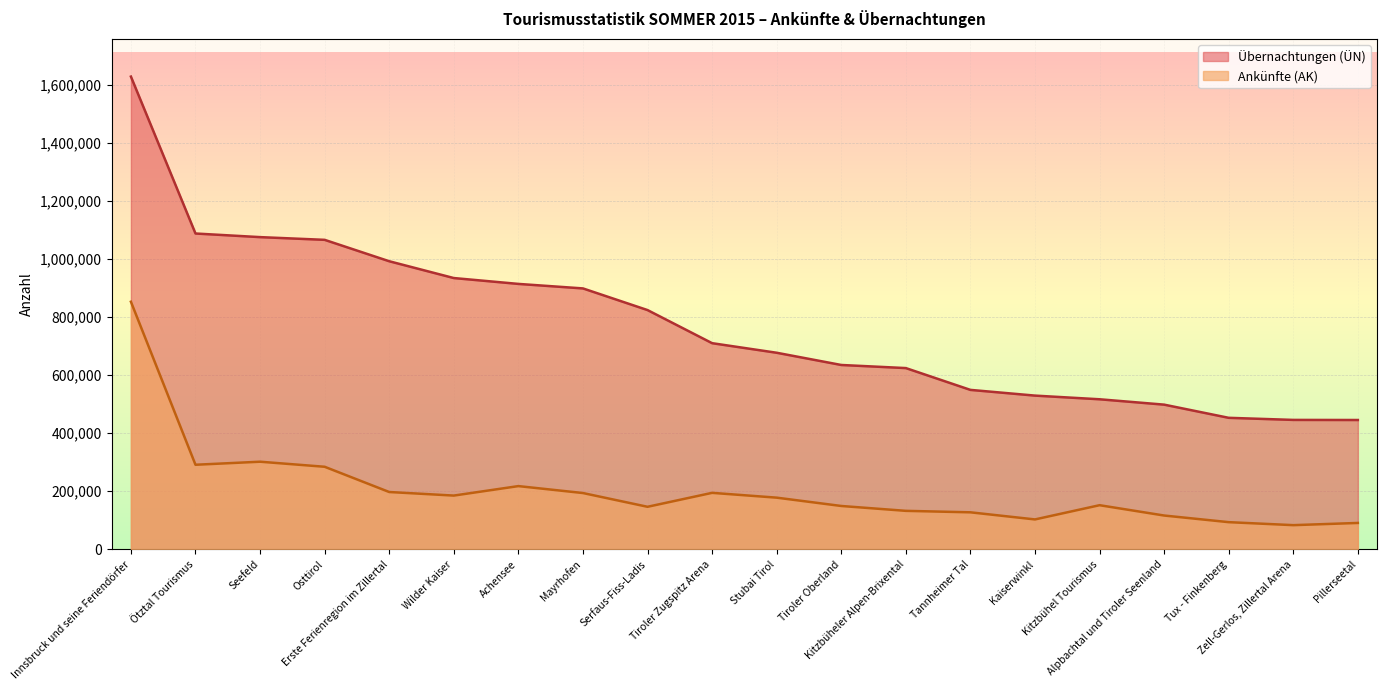

What is the approximate value of Übernachtungen (ÜN) at Serfaus-Fiss-Ladis, to the nearest 50?

824100